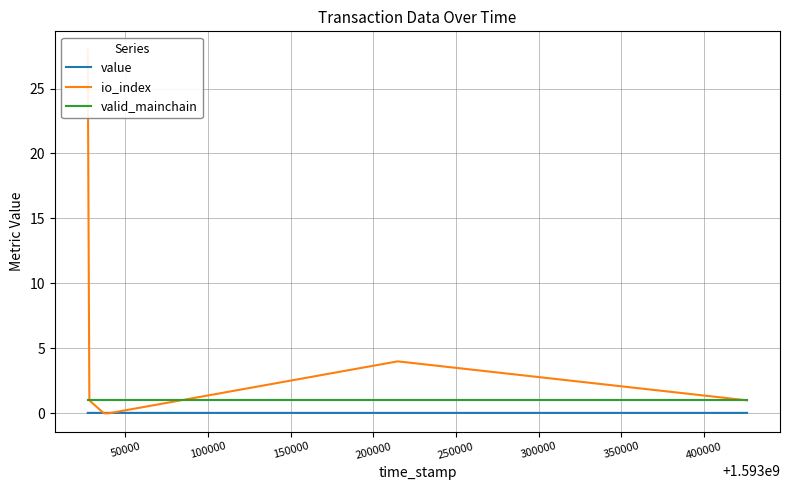

What are all the series names shown in the legend?

value, io_index, valid_mainchain